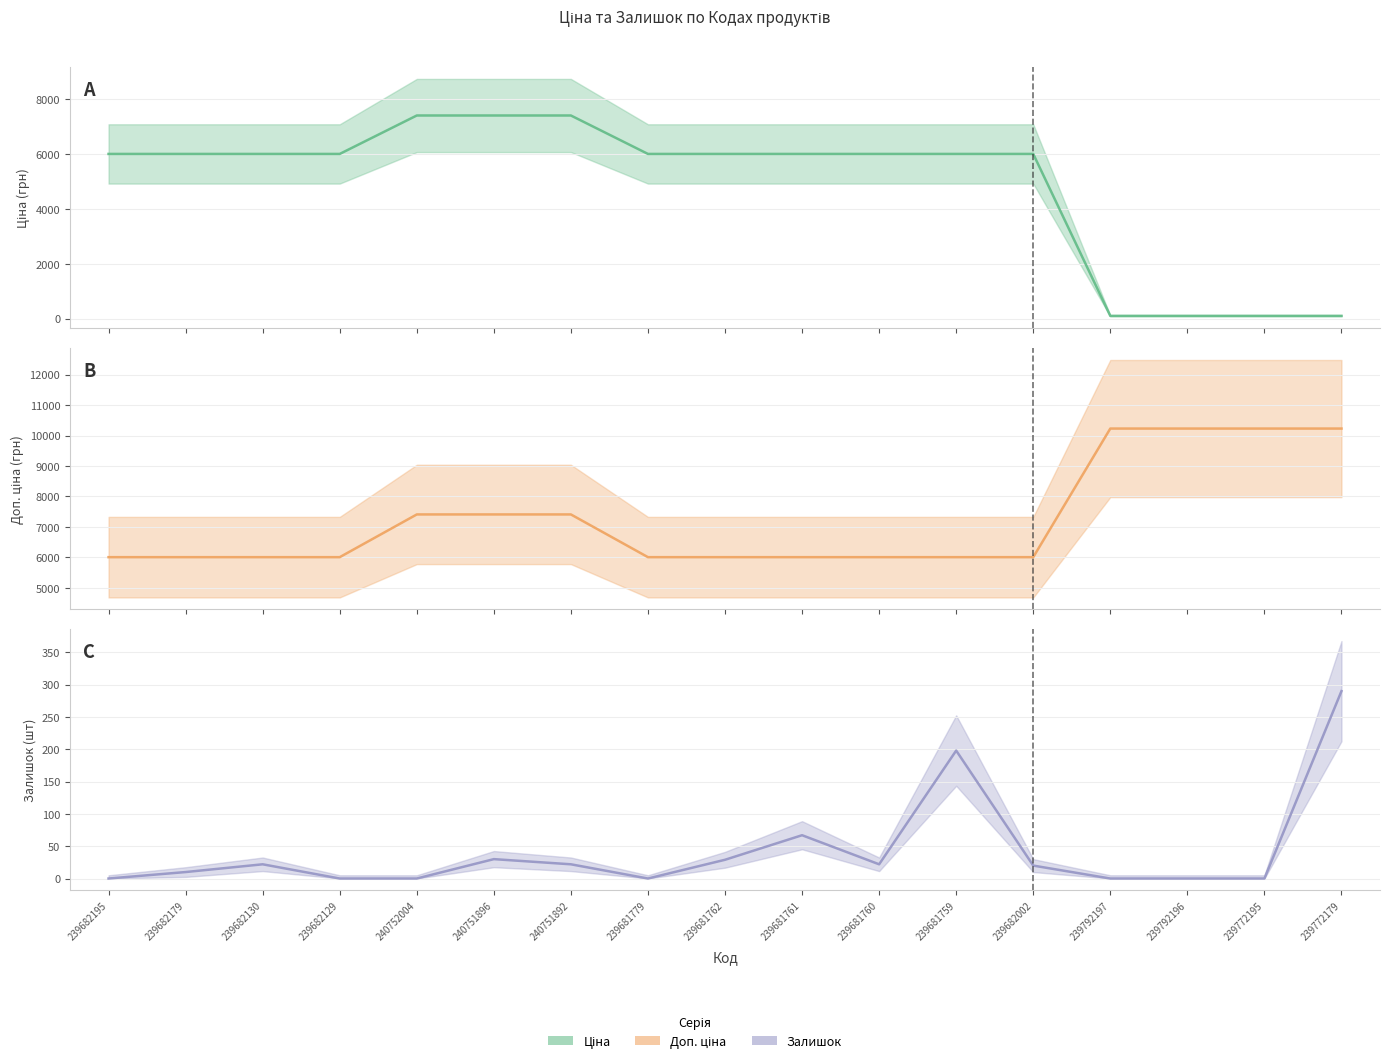

Is the value of Ціна at 239682129 greater than the value of Залишок at 239681761?

Yes